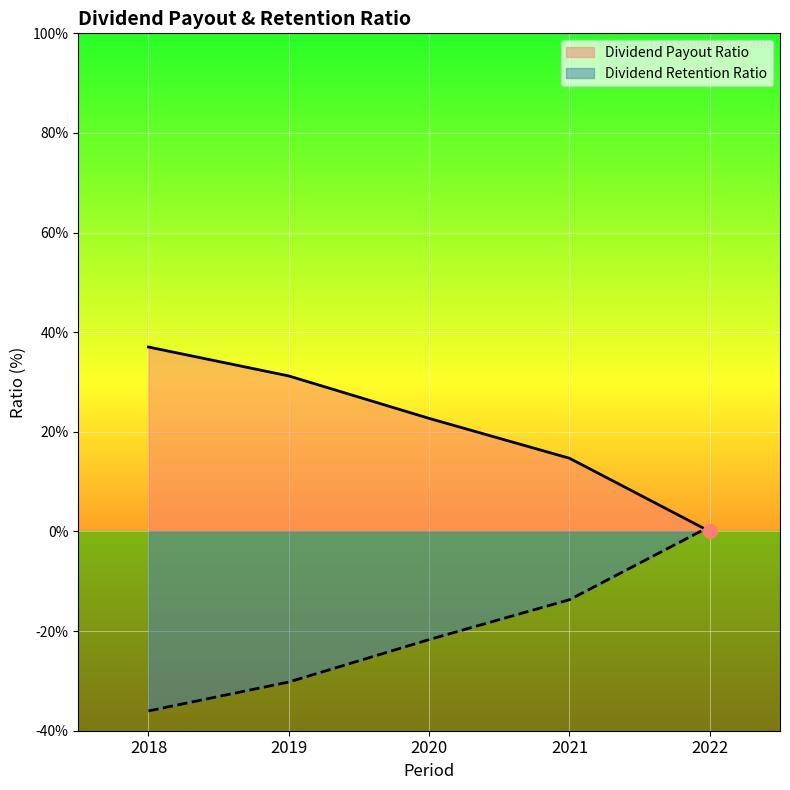

At 2022, list the series in order from largest to smallest.

Dividend Retention Ratio, Dividend Payout Ratio